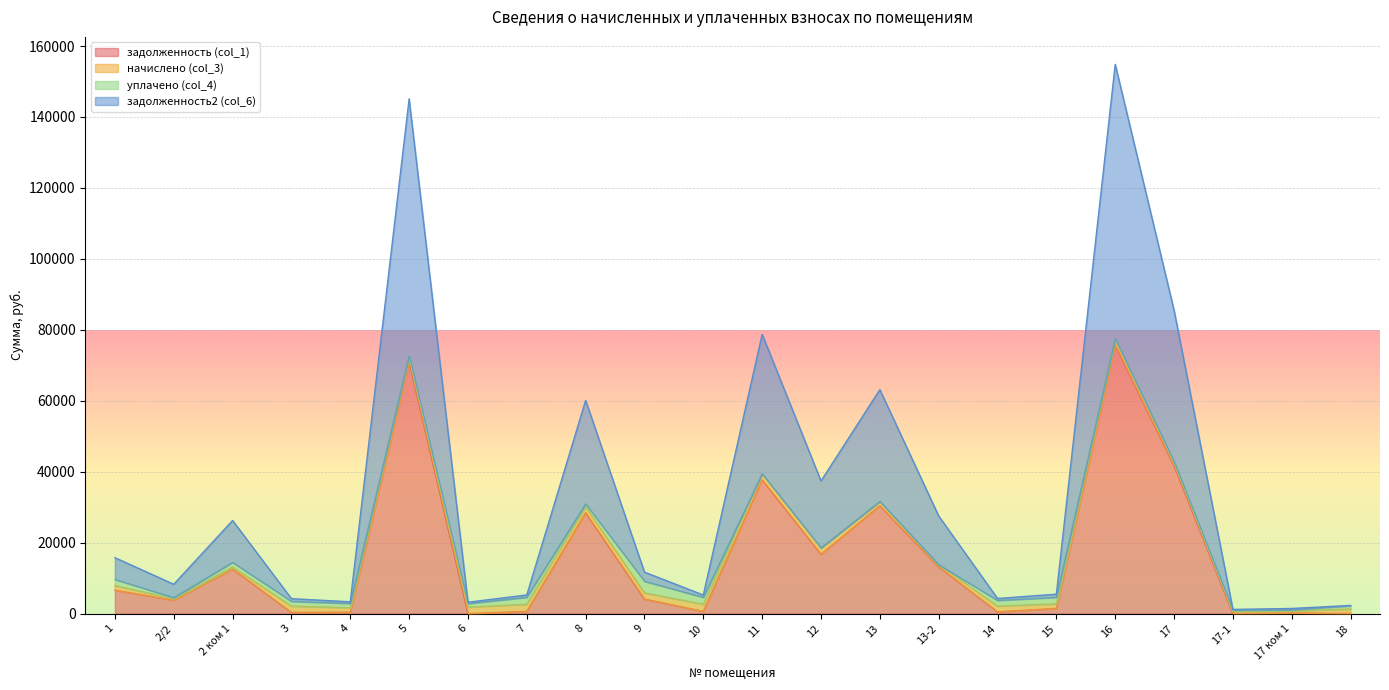

Where does the задолженность (col_1) series first go above 4086?

1